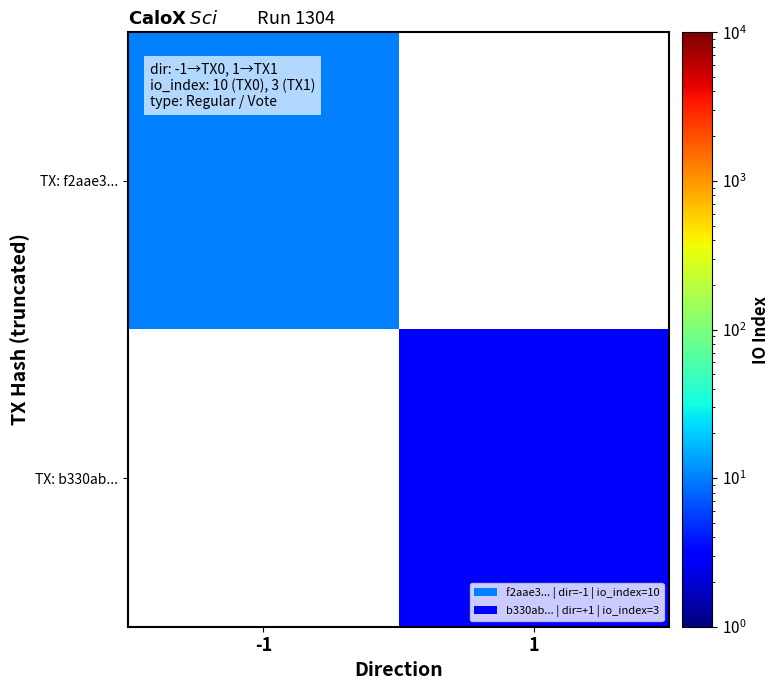

Is the value of TX: b330ab... at -1 greater than the value of TX: f2aae3... at 1?

No